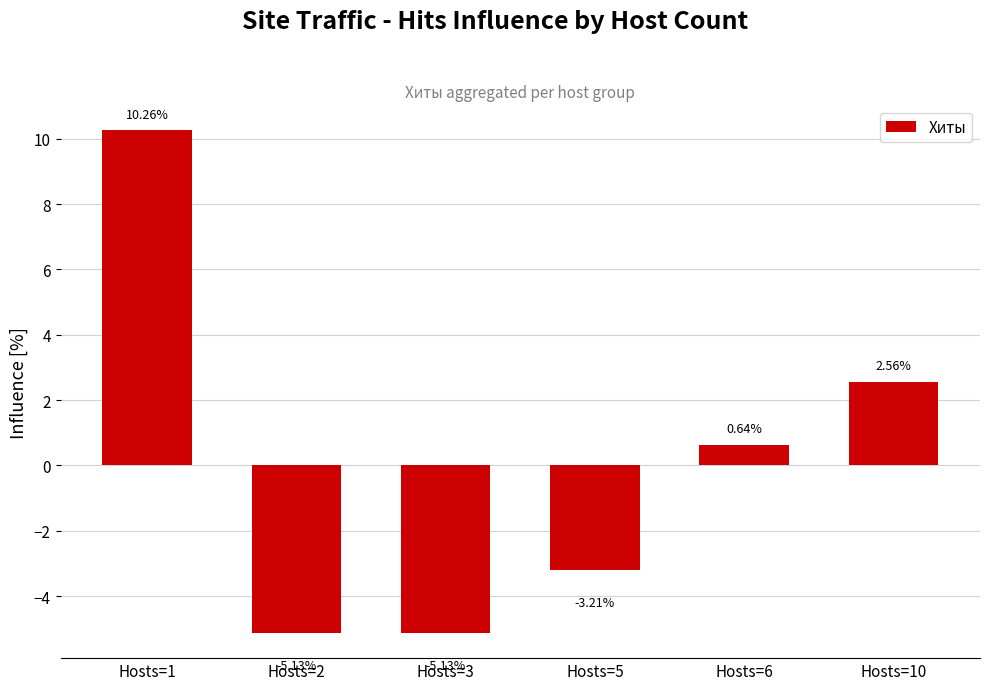

What is the change in value from Hosts=5 to Hosts=10?

+5.8